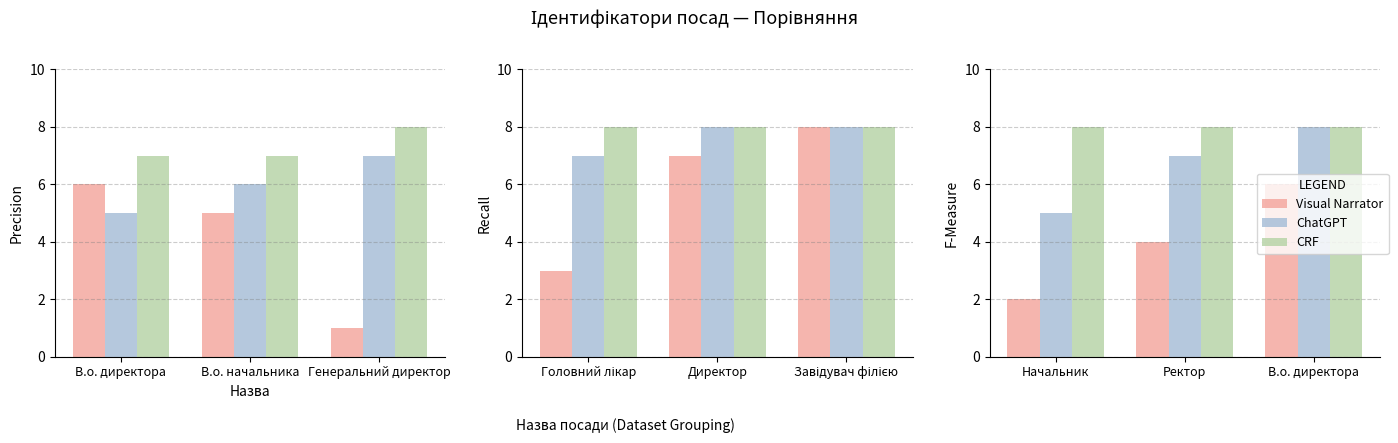

What is the difference between the second highest and minimum values in the Visual Narrator series?

2